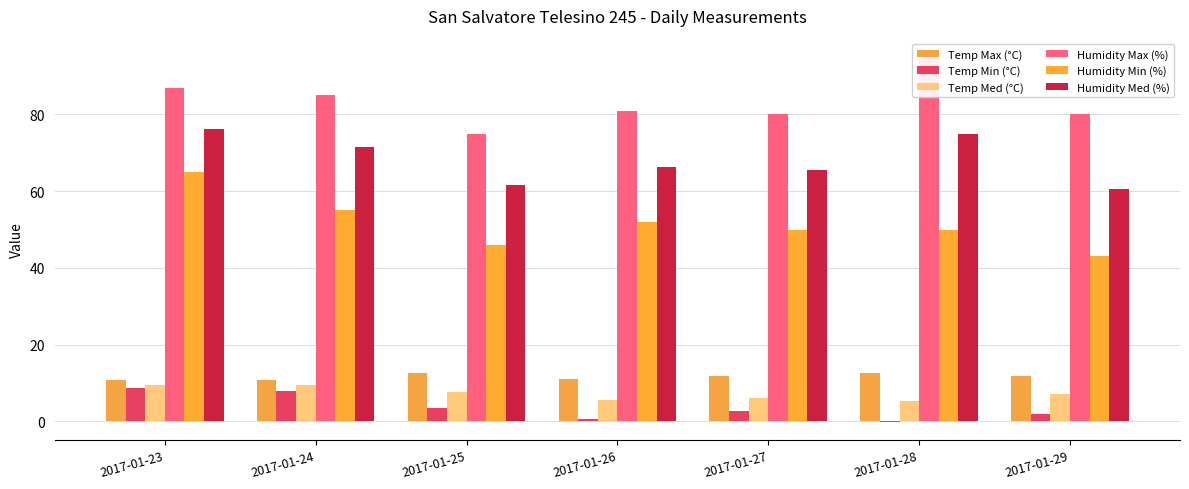

What is the total value across all series at 2017-01-29?

204.2